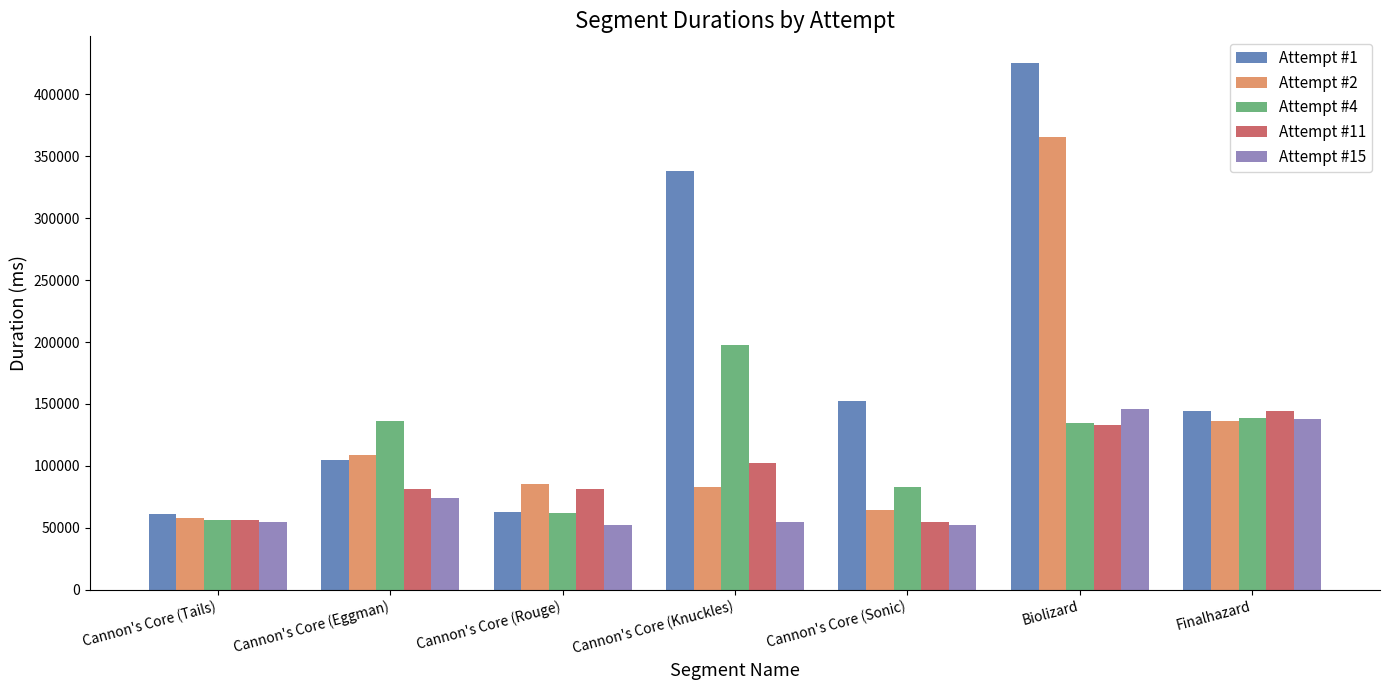

What is the difference between the highest and lowest values at Cannon's Core (Sonic)?

99720